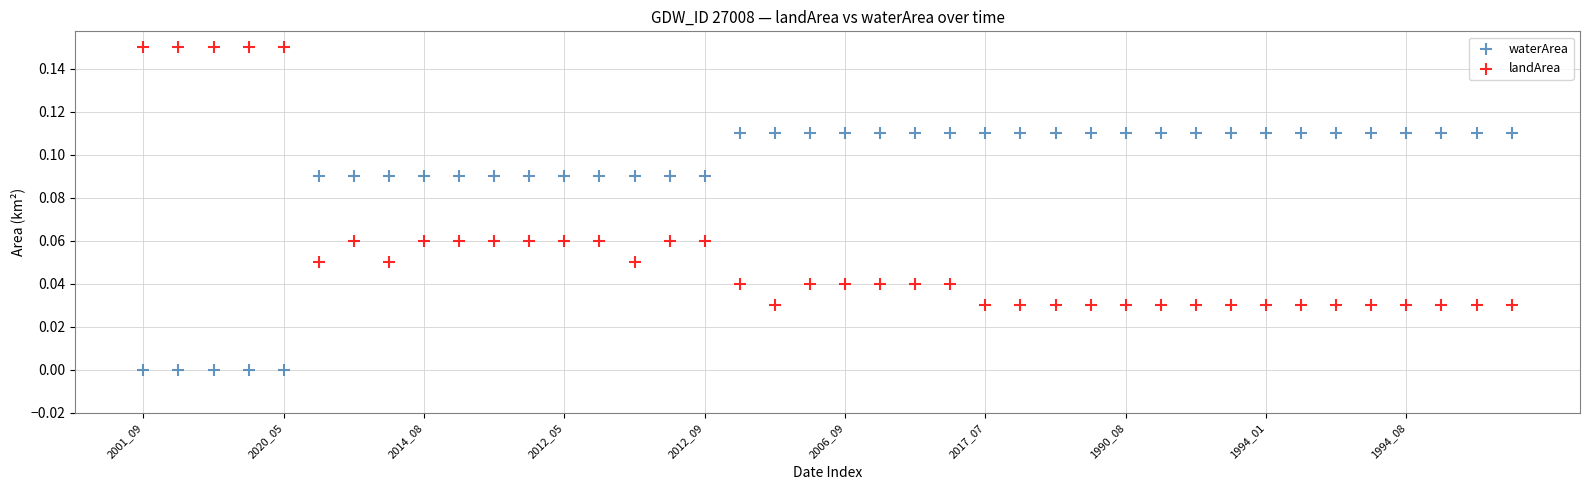

What are all the series names shown in the legend?

waterArea, landArea